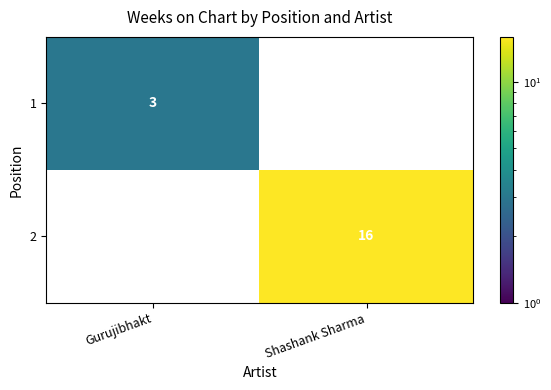

Is it true that 1 equals 3 at Gurujibhakt?

True